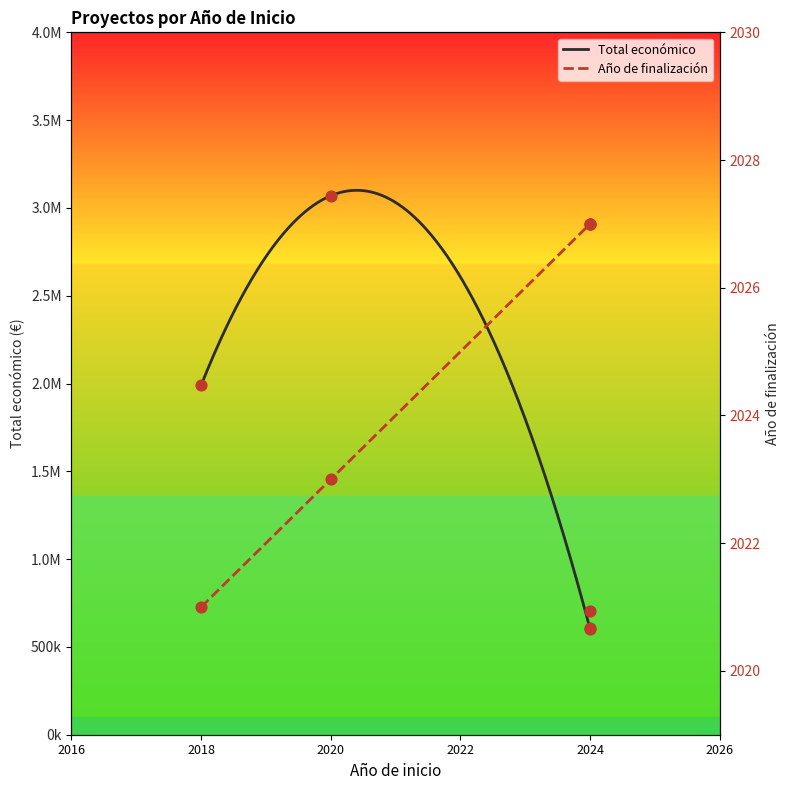

What are all the series names shown in the legend?

Total económico, Año de finalización